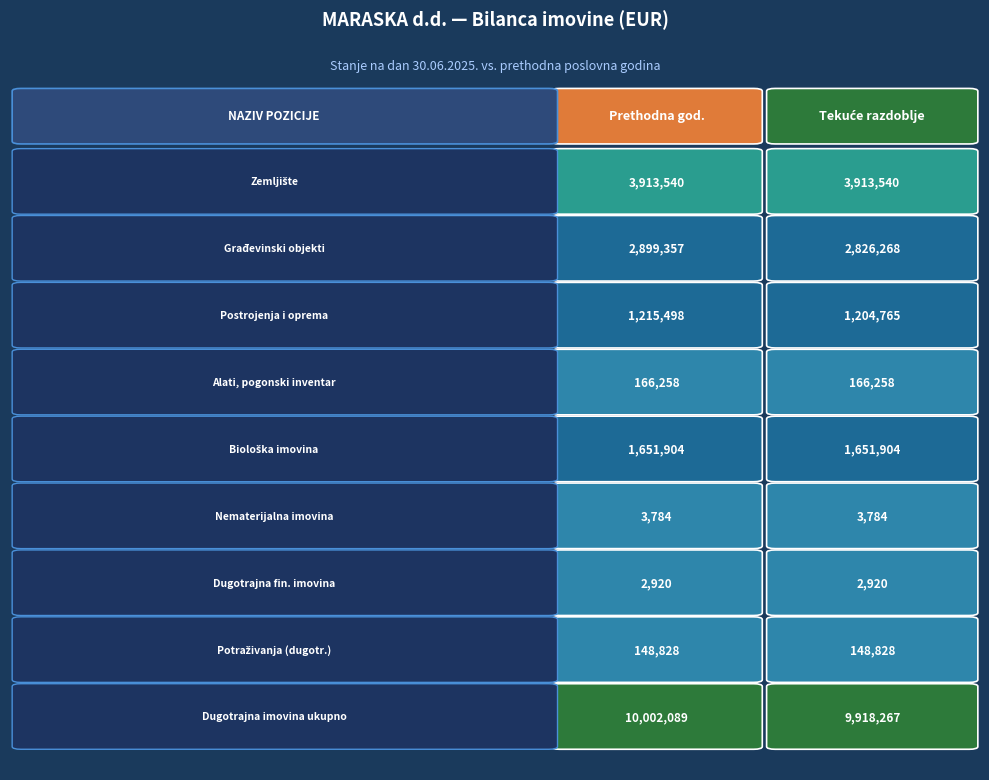

Is the value of Nematerijalna imovina at 0 greater than the value of Građevinski objekti at 0?

No